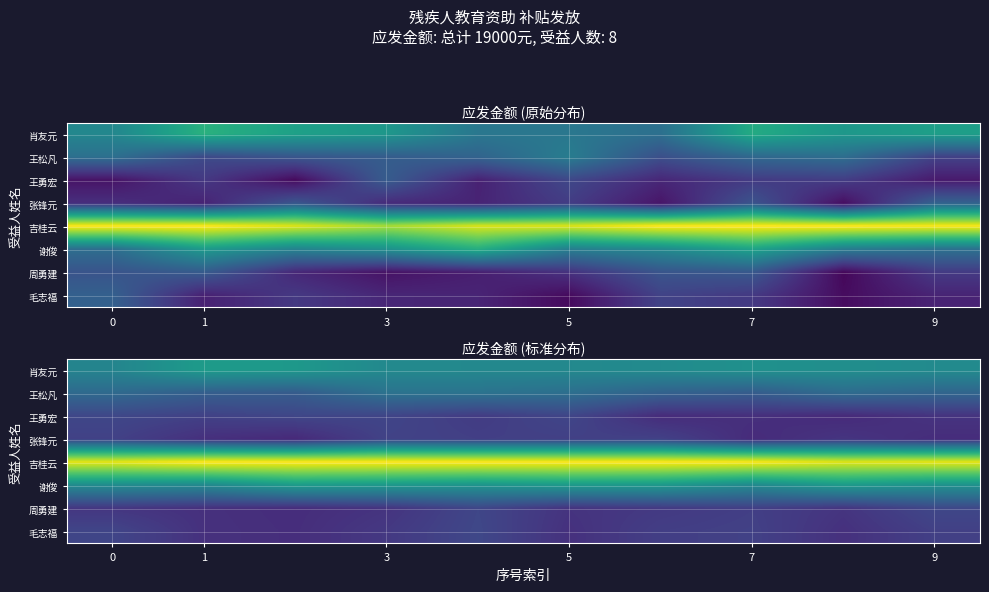

Is it true that 肖友元 equals 0.8 at 3?

False